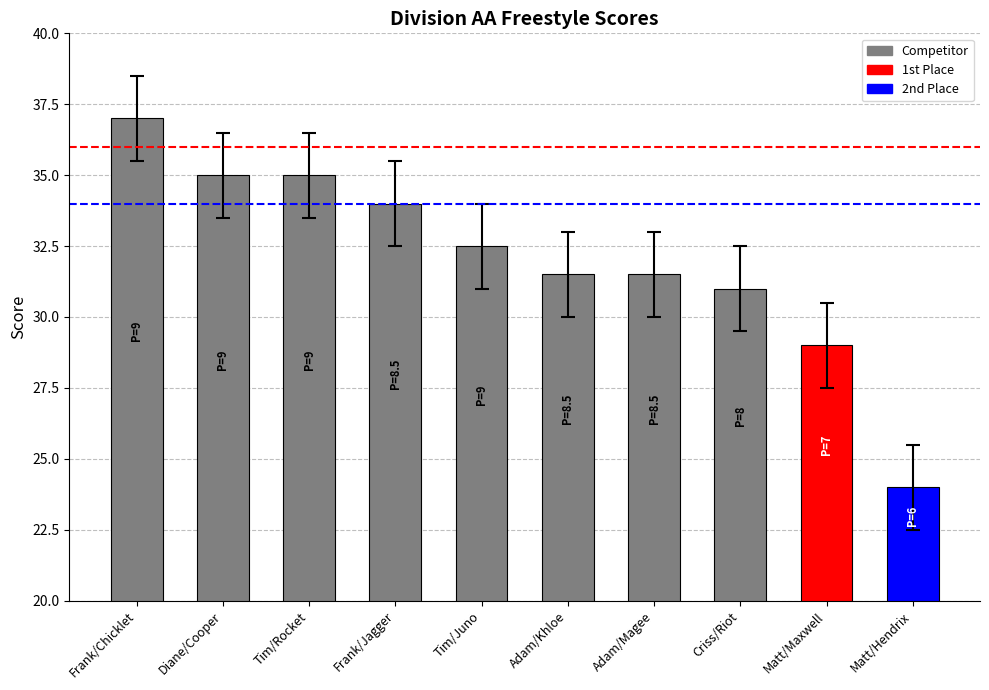

Does the chart contain stacked bars?

No